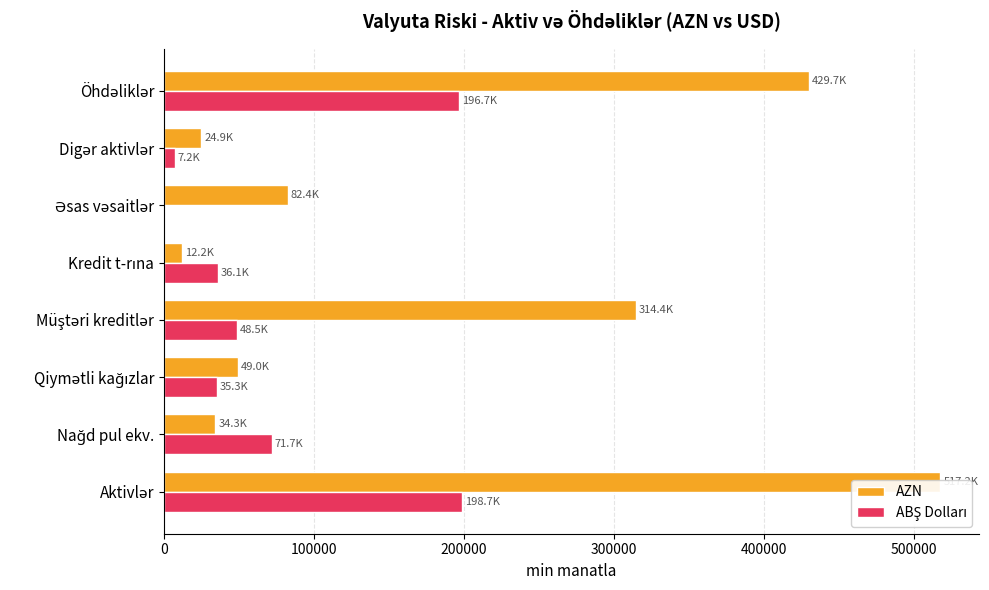

What is the total value across all series at Aktivlər?

715996.3